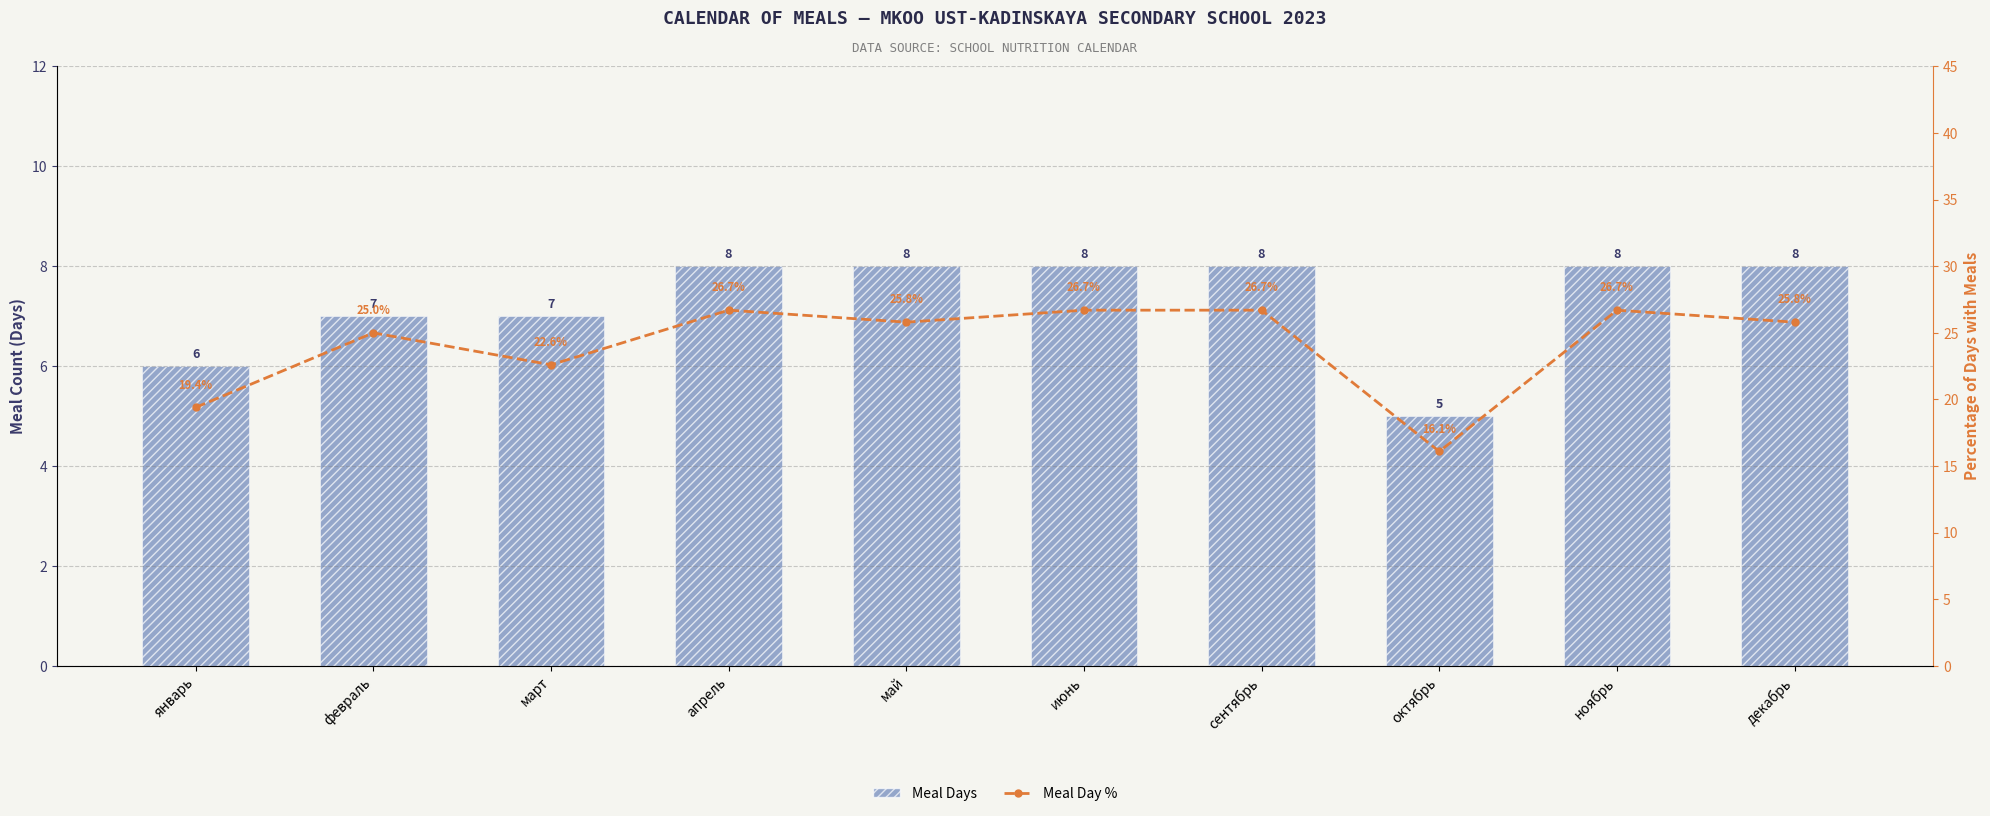

Is it true that Meal Days equals 8.0 at май?

True